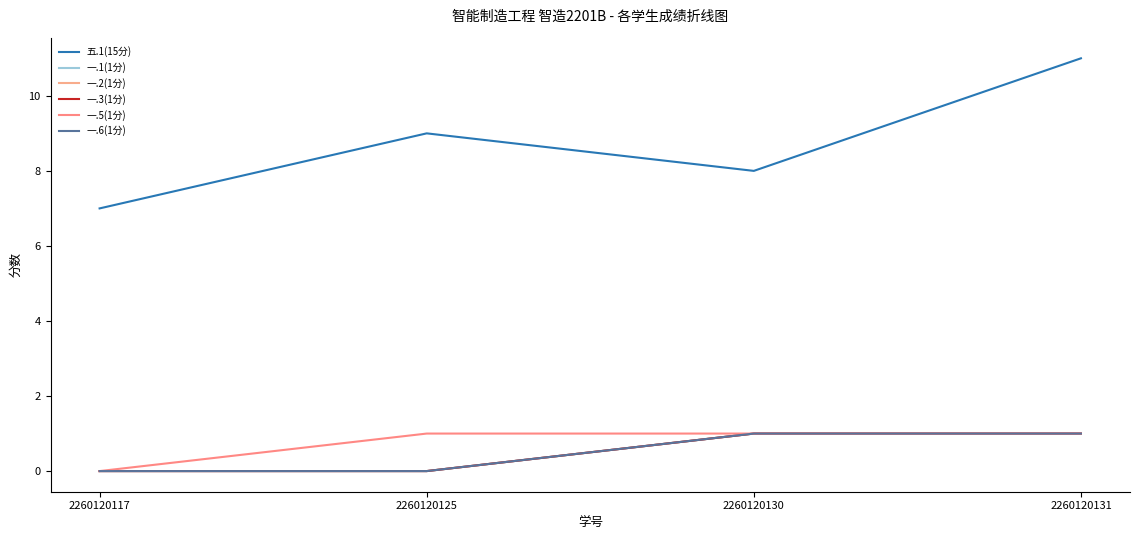

True or false: 一.5(1分) and 一.1(1分) intersect in this chart.

False